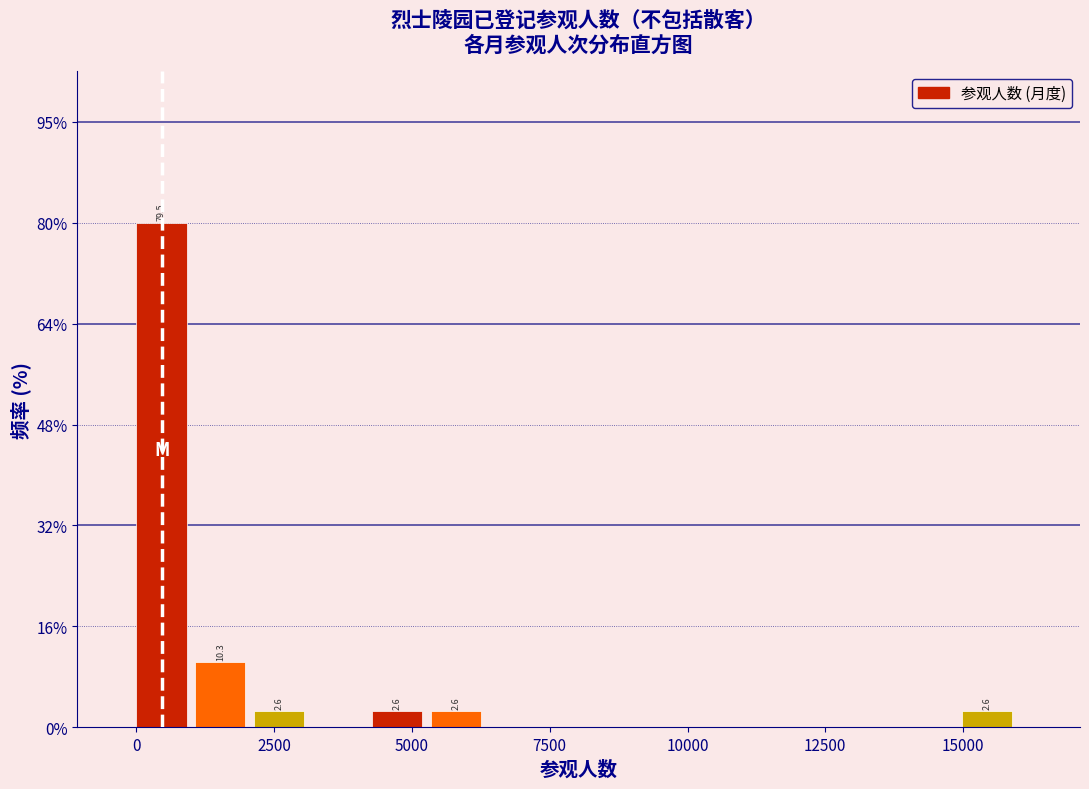

Read against the x-axis, roughly where is the centre of the tallest bar?

500